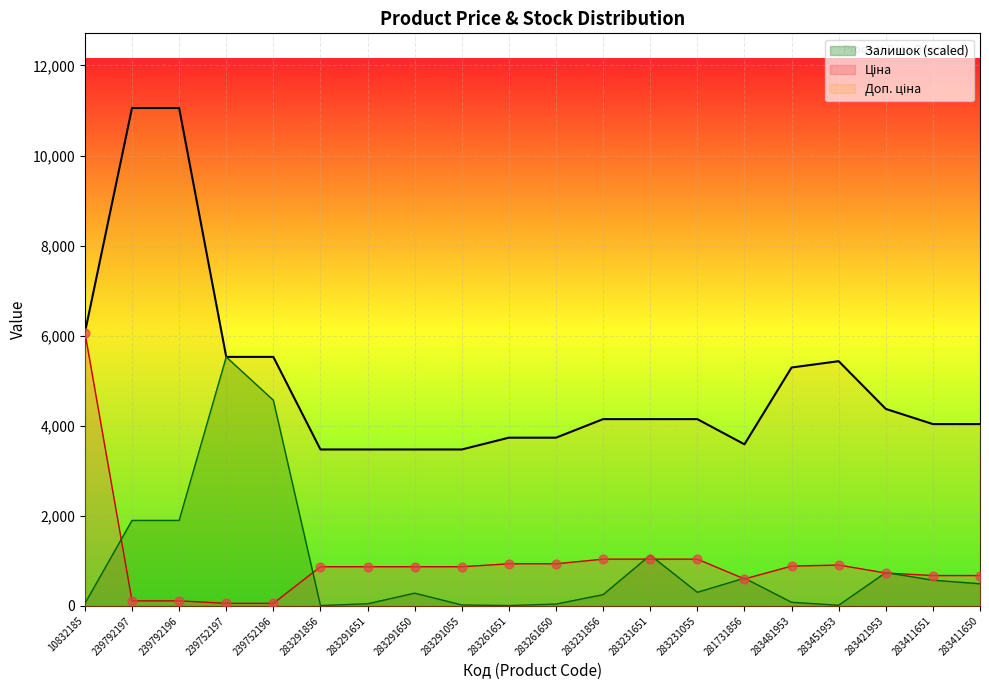

At how many categories does at least one series exceed 5123?

7